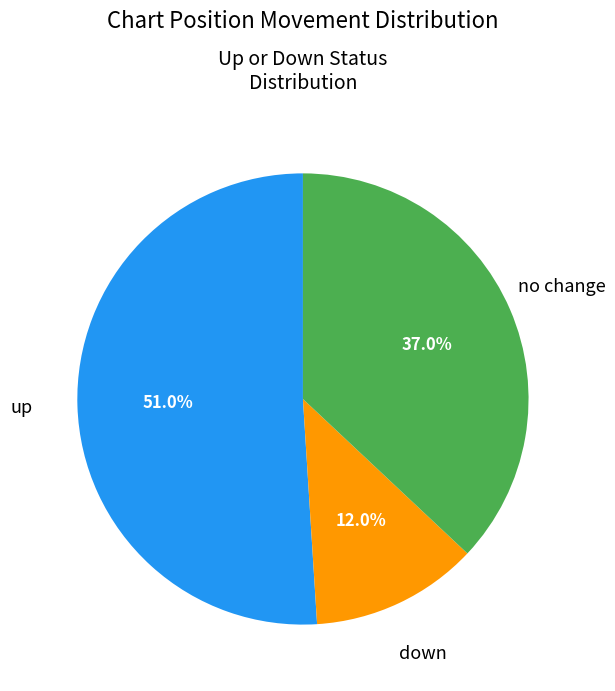

Rank the categories by value from lowest to highest.

down, no change, up